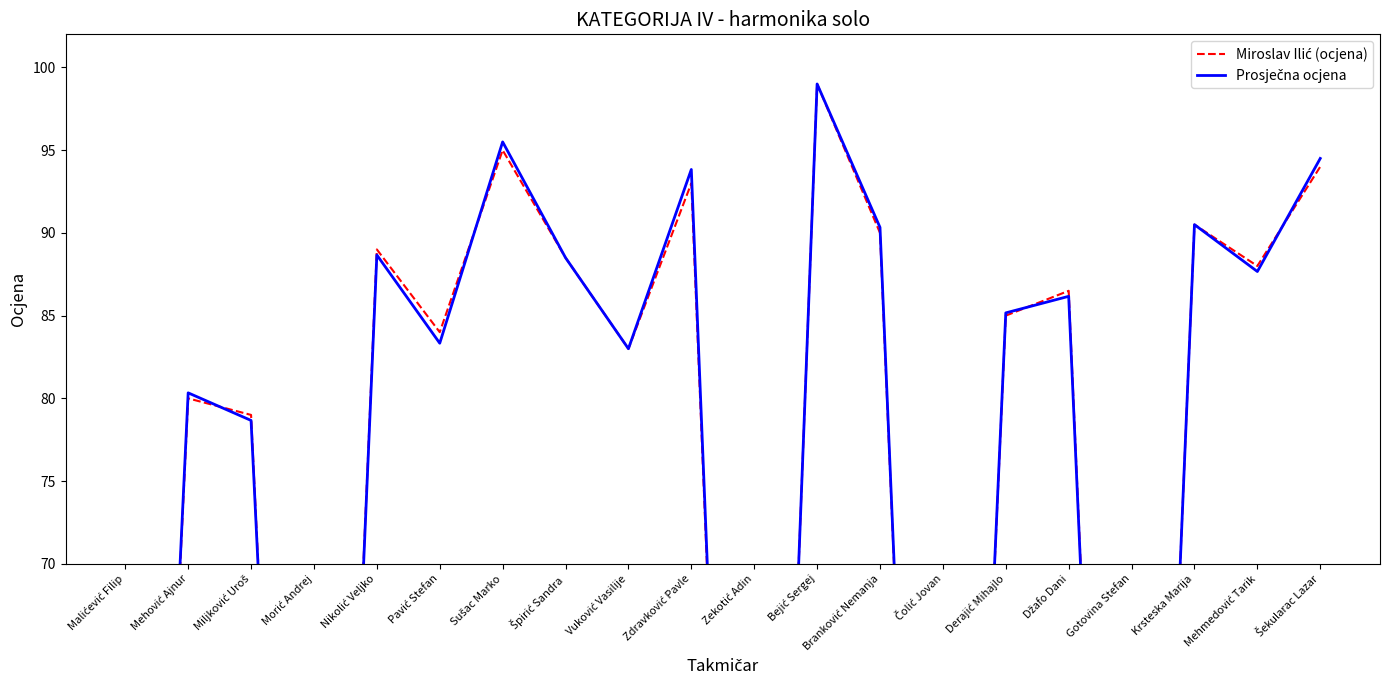

At which category does Prosječna ocjena reach its first local peak?

Mehović Ajnur